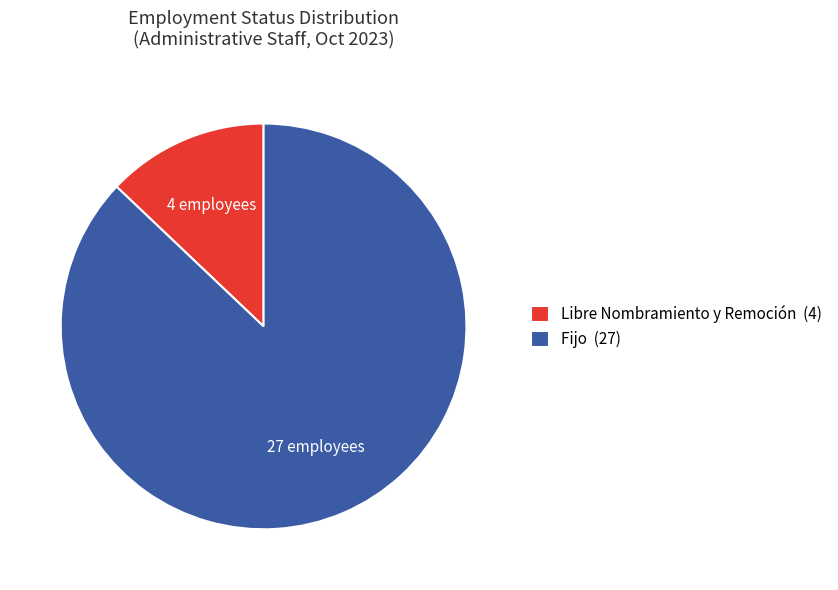

Is the sum of Libre Nombramiento y Remoción (4) and Fijo (27) greater than half?

Yes